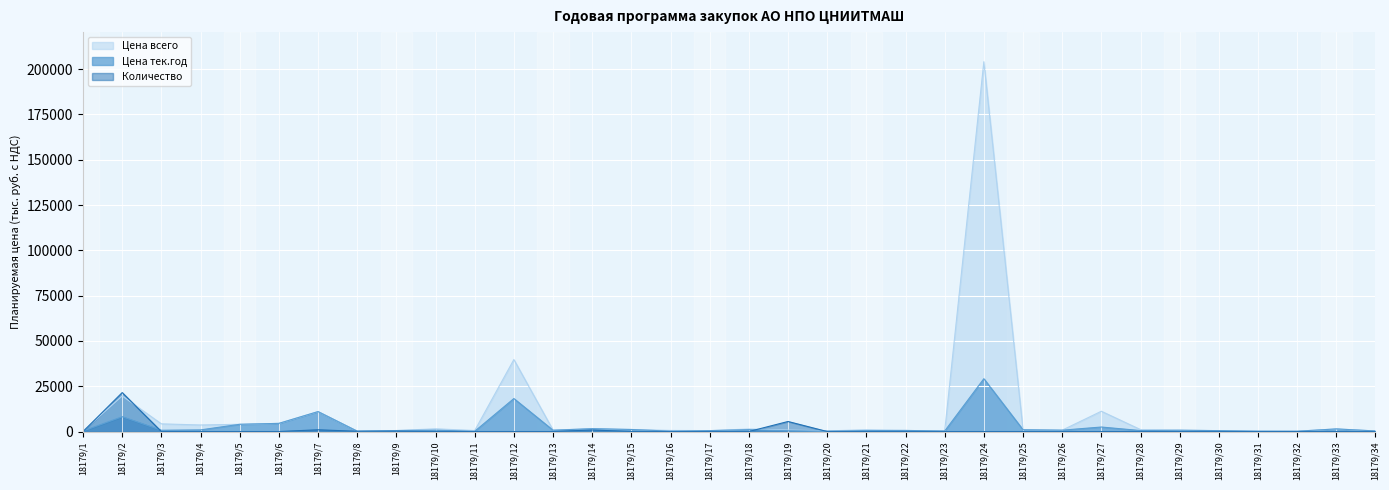

The Цена тек.год series shows 1444.1 at 18179/33. True or false?

True